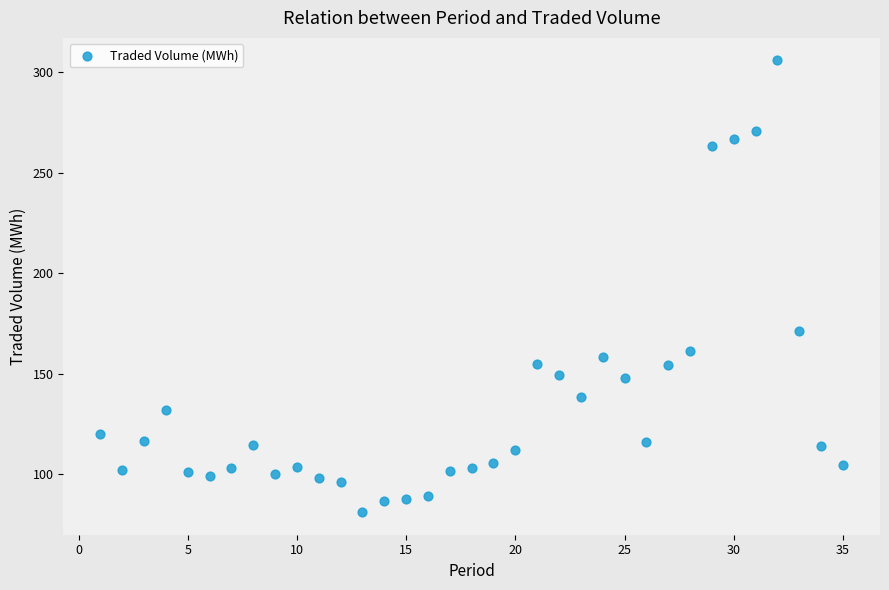

What is the range of X values (max minus min)?

34.0